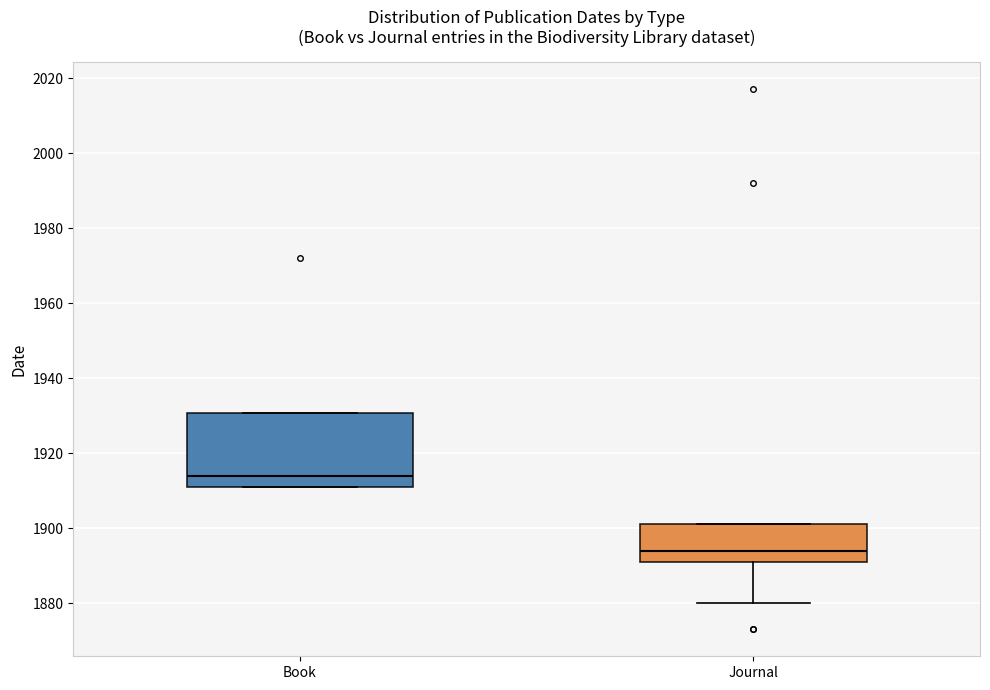

Reading left to right, transcribe this box plot: for each box, give where its median line is, the range the box spans, and where its two whiskers end, as read against the y-axis. The values are not printed on the chart, so give them approximately, as read against the axis.

Book: median 1914, box 1912 to 1930, whiskers 1912 to 1930
Journal: median 1894, box 1892 to 1902, whiskers 1880 to 1902